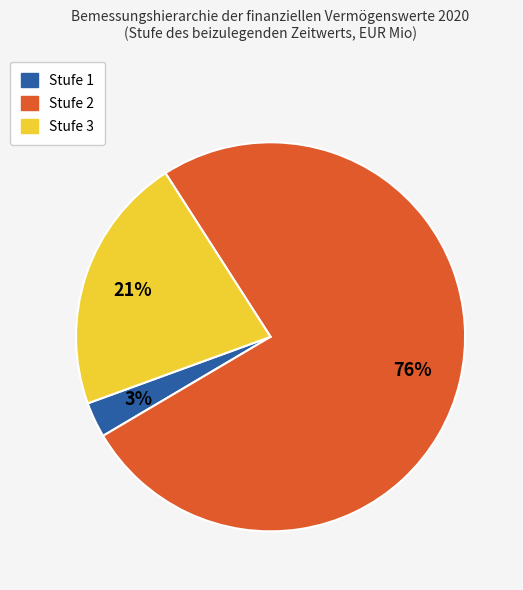

To the nearest percent, what is the difference between the largest and smallest slice percentages?

73%